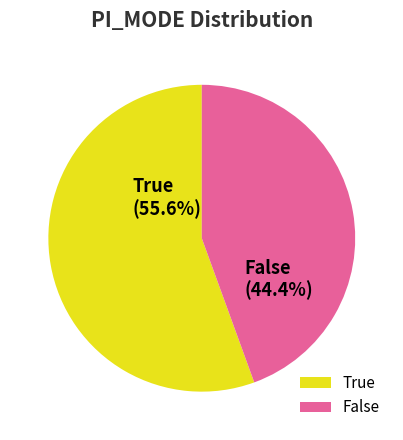

Is it true that True is 28% of the pie?

False